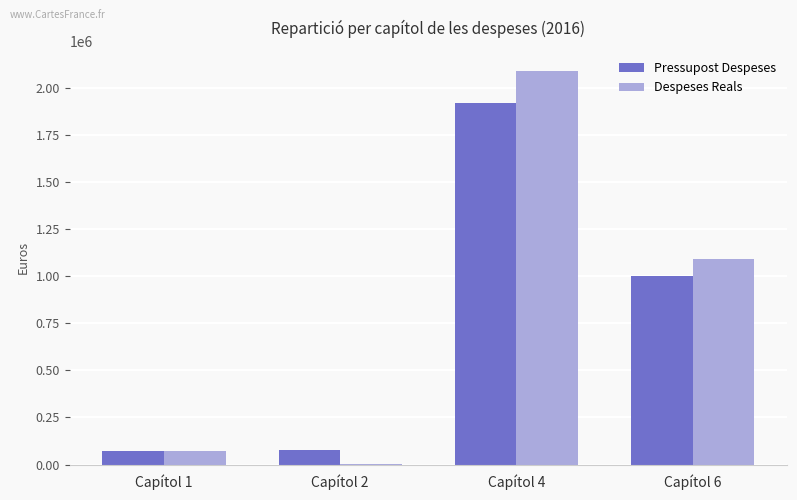

What is the maximum value for Despeses Reals?

2092424.8